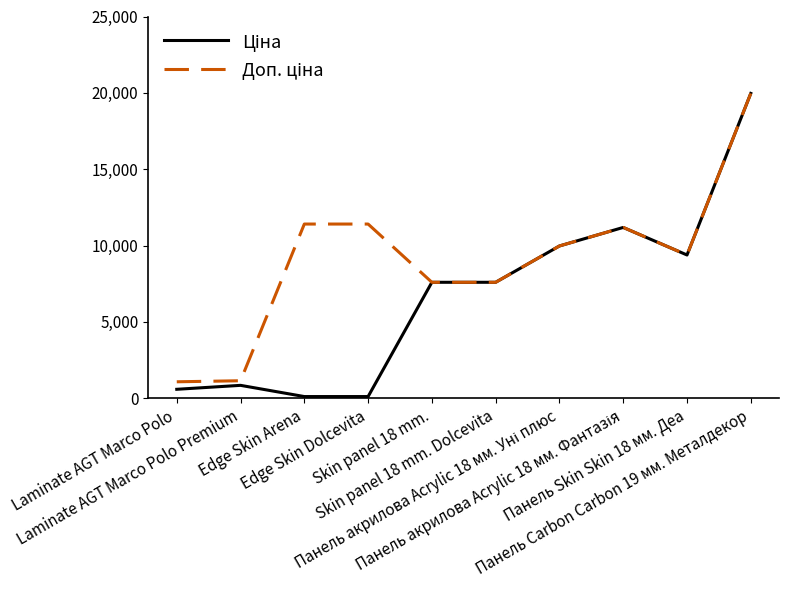

What is the greatest value displayed?

19964.2